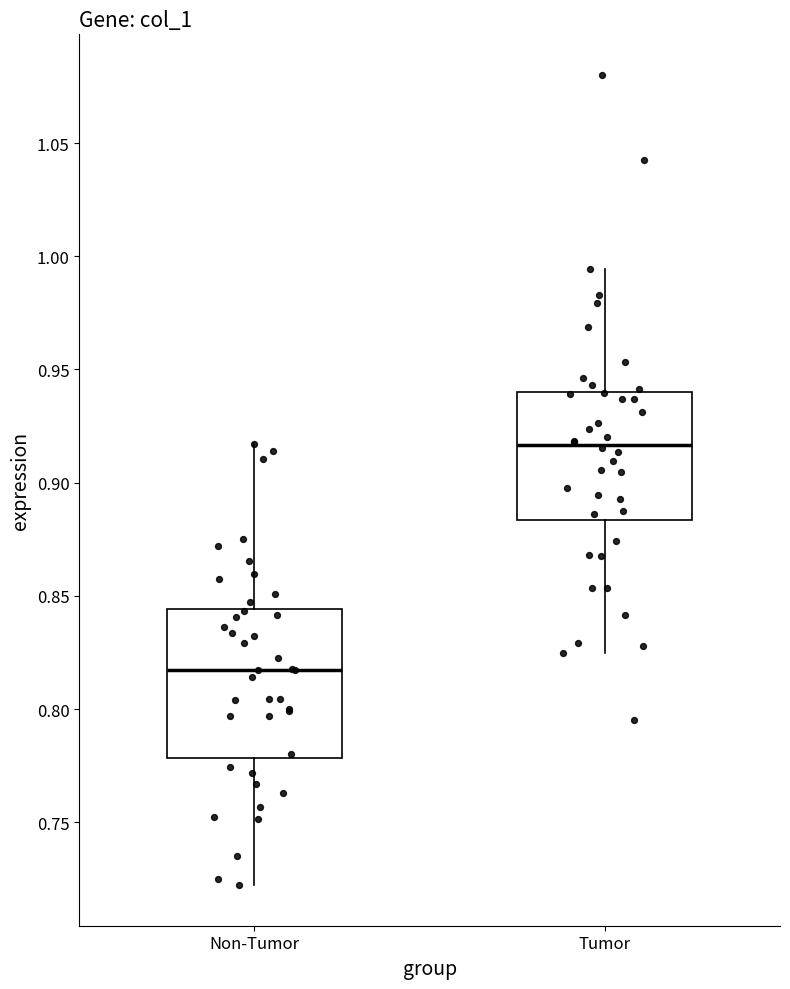

Where is the upper edge of the box for Non-Tumor on the y-axis? The values are not printed on the chart, so give them approximately, as read against the axis.

0.845